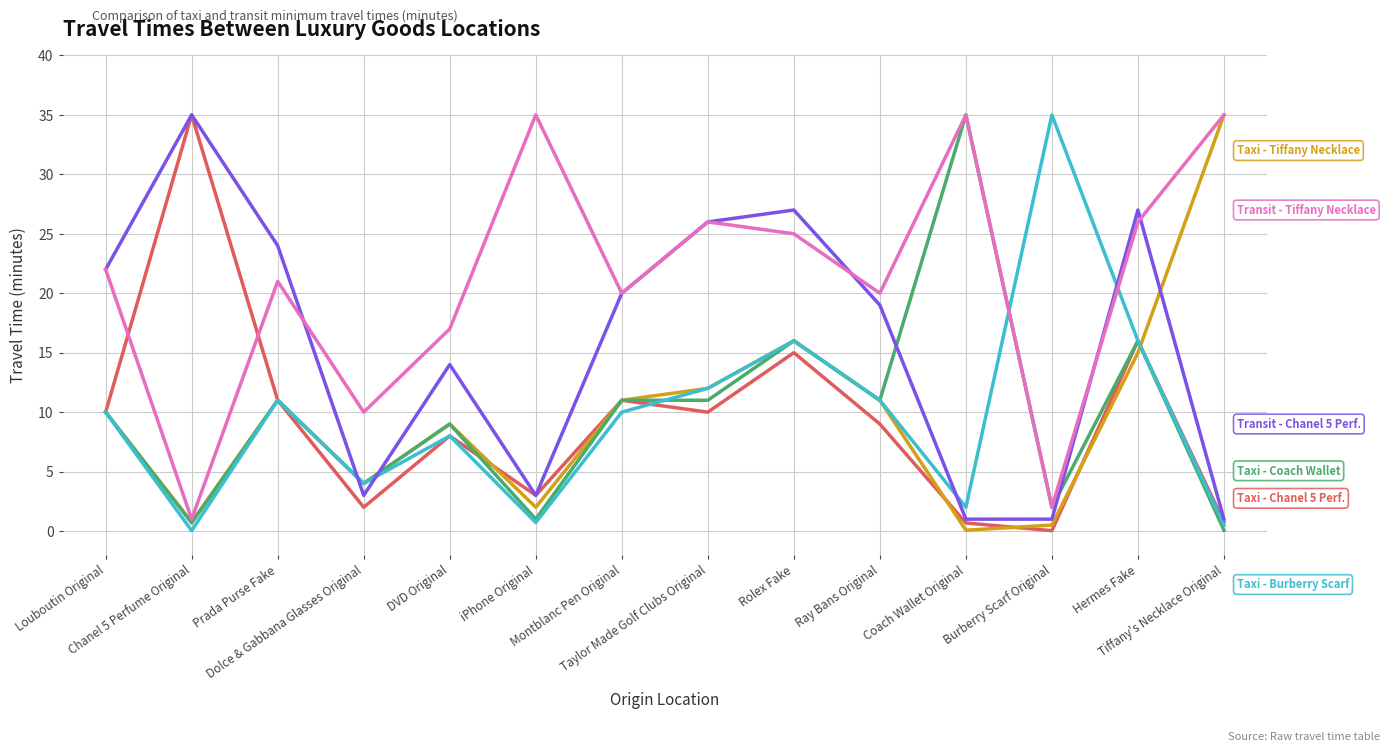

What is the maximum value shown in the chart?

35.0